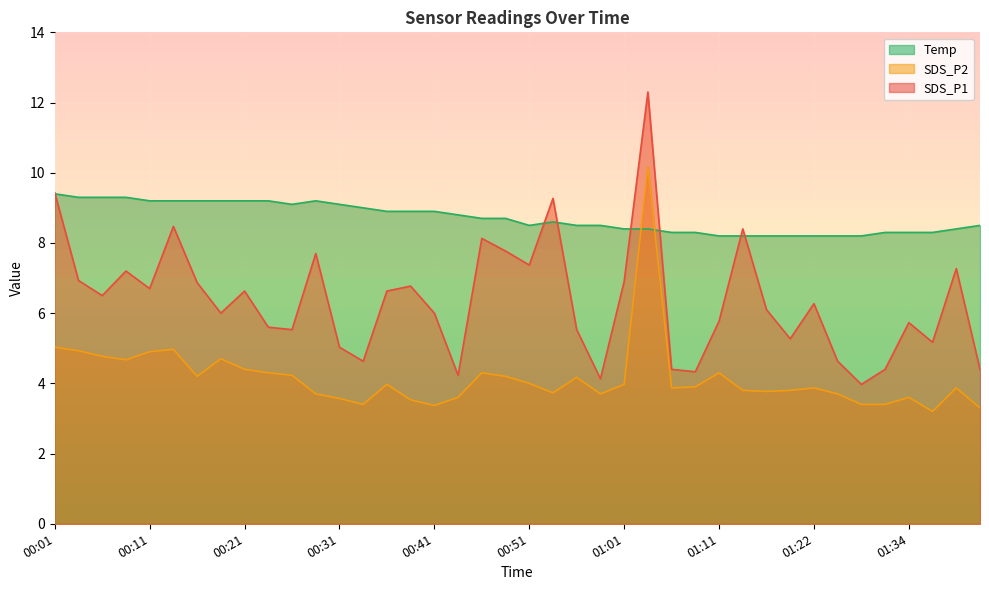

True or false: SDS_P1 and Temp cross at least once.

True